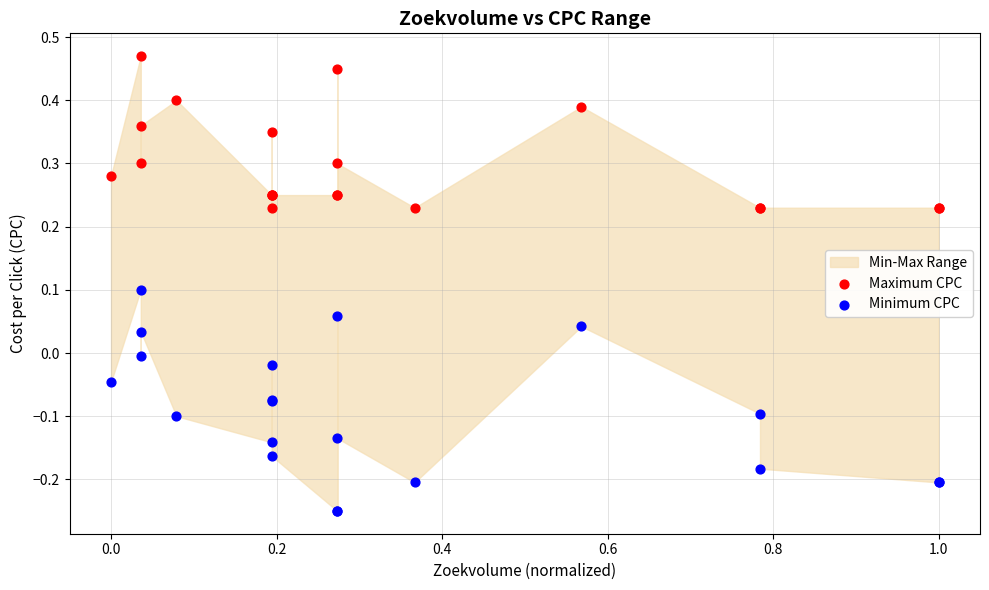

What is the X range (max minus min) for the scatter plot?

1.0